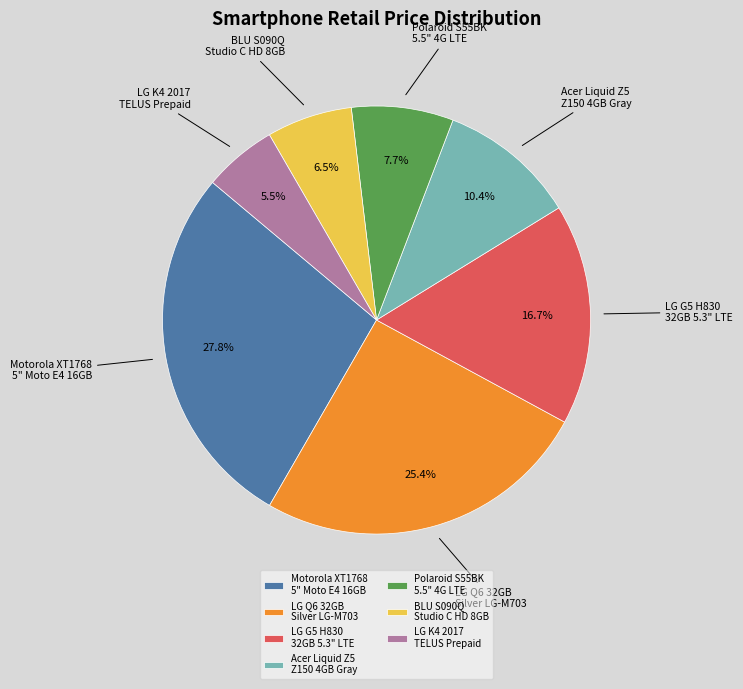

How many segments does this pie chart have?

7